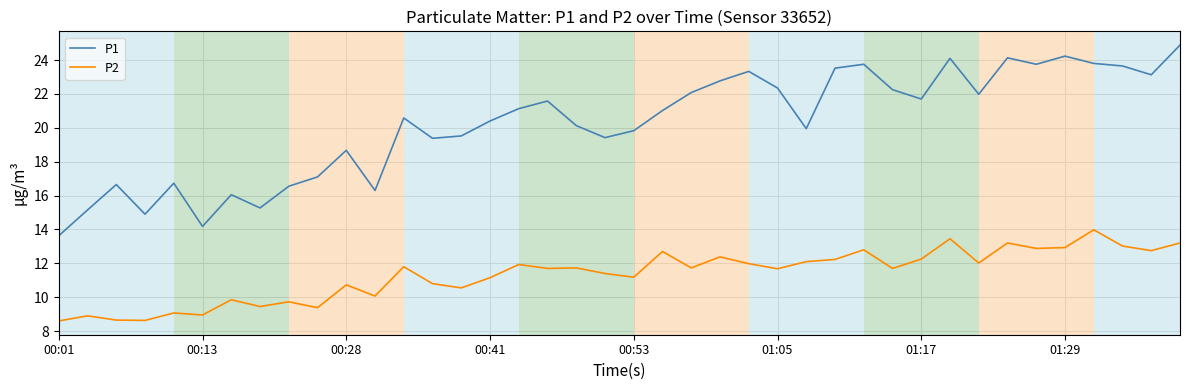

What is the highest value of the P2 series?

14.0